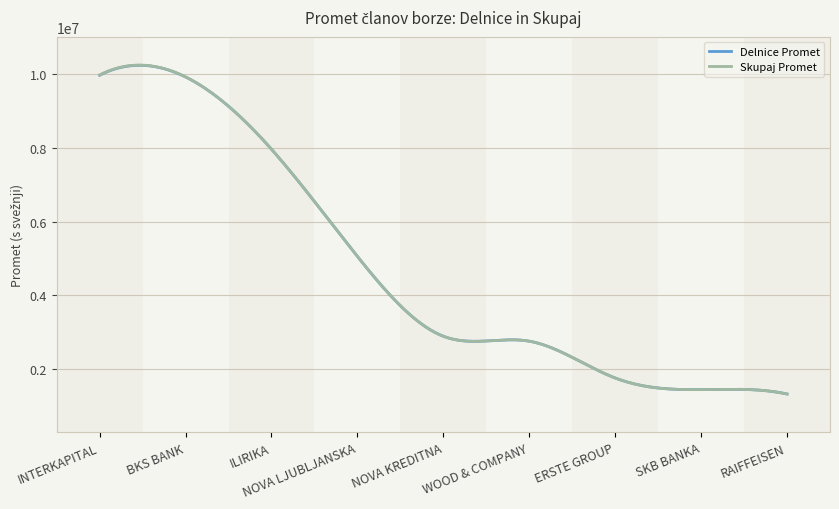

What is the smallest value displayed?

1327990.3